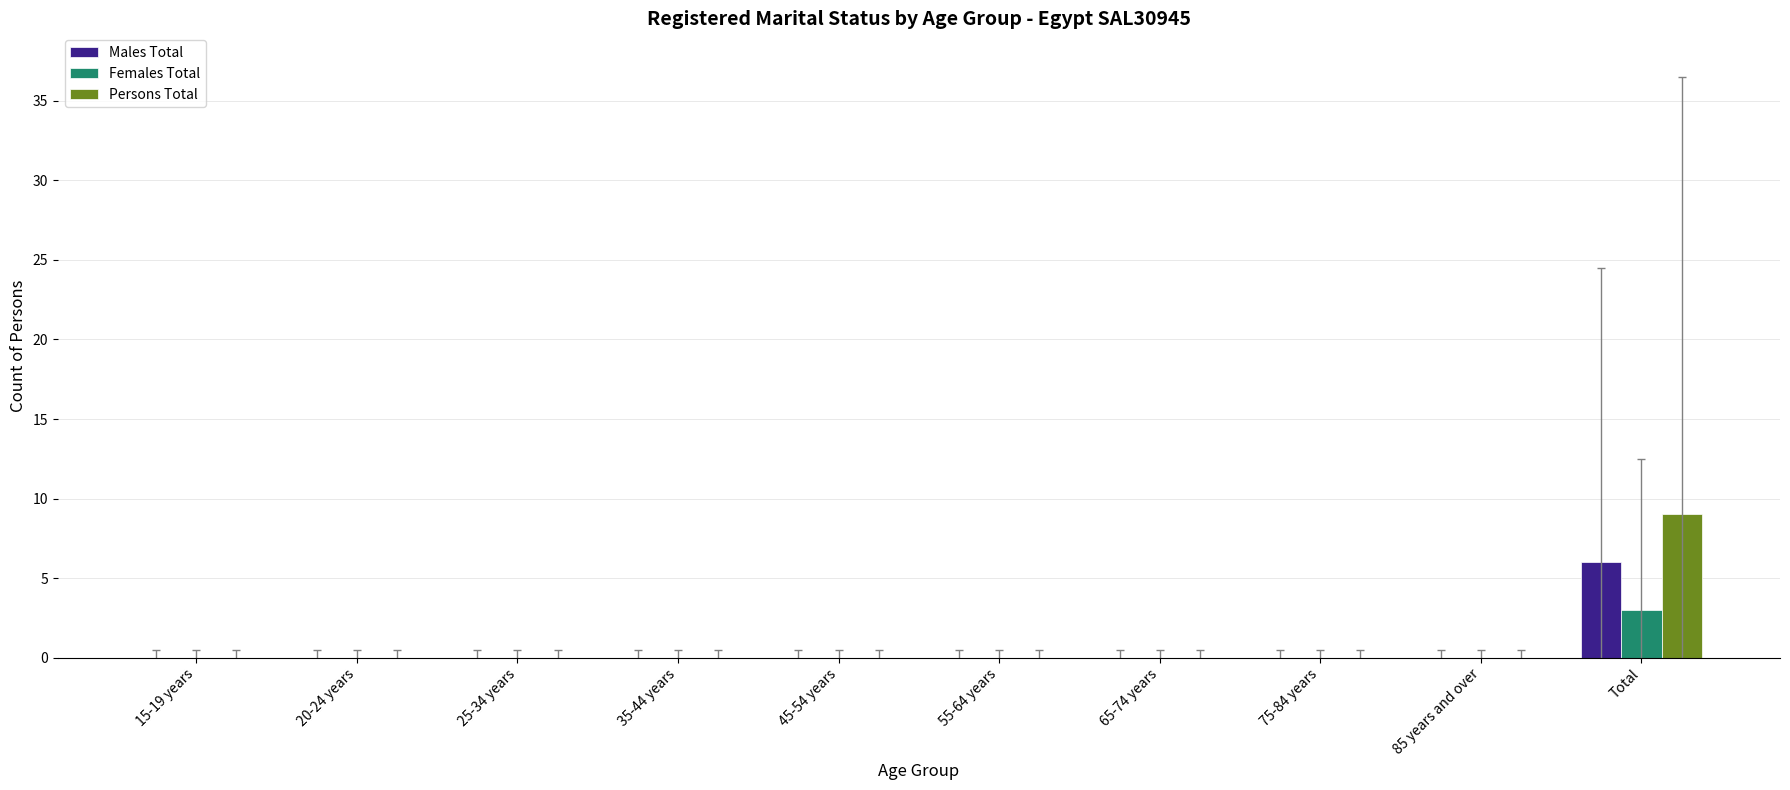

What is the greatest value displayed?

9